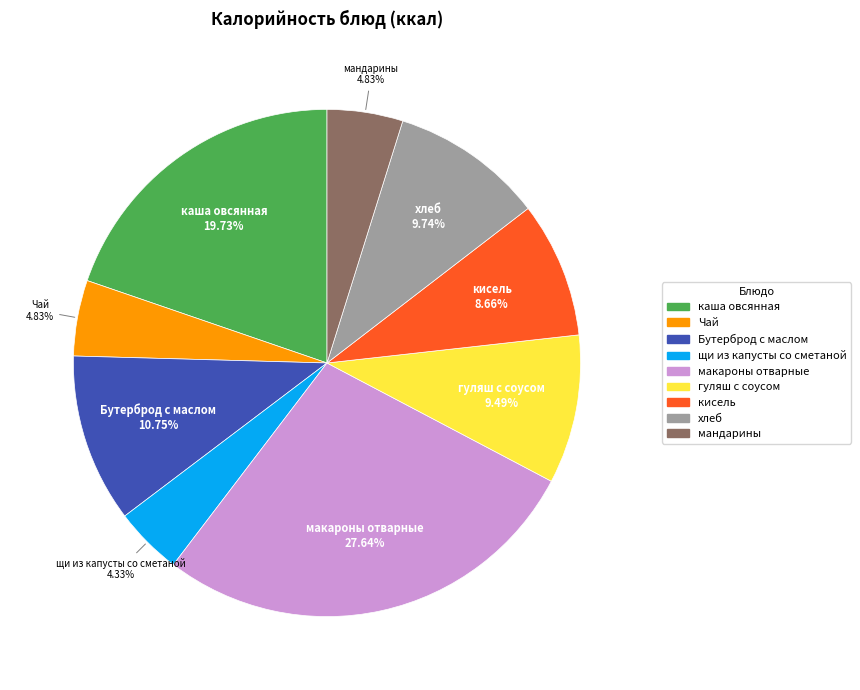

Does any single category account for the majority?

No